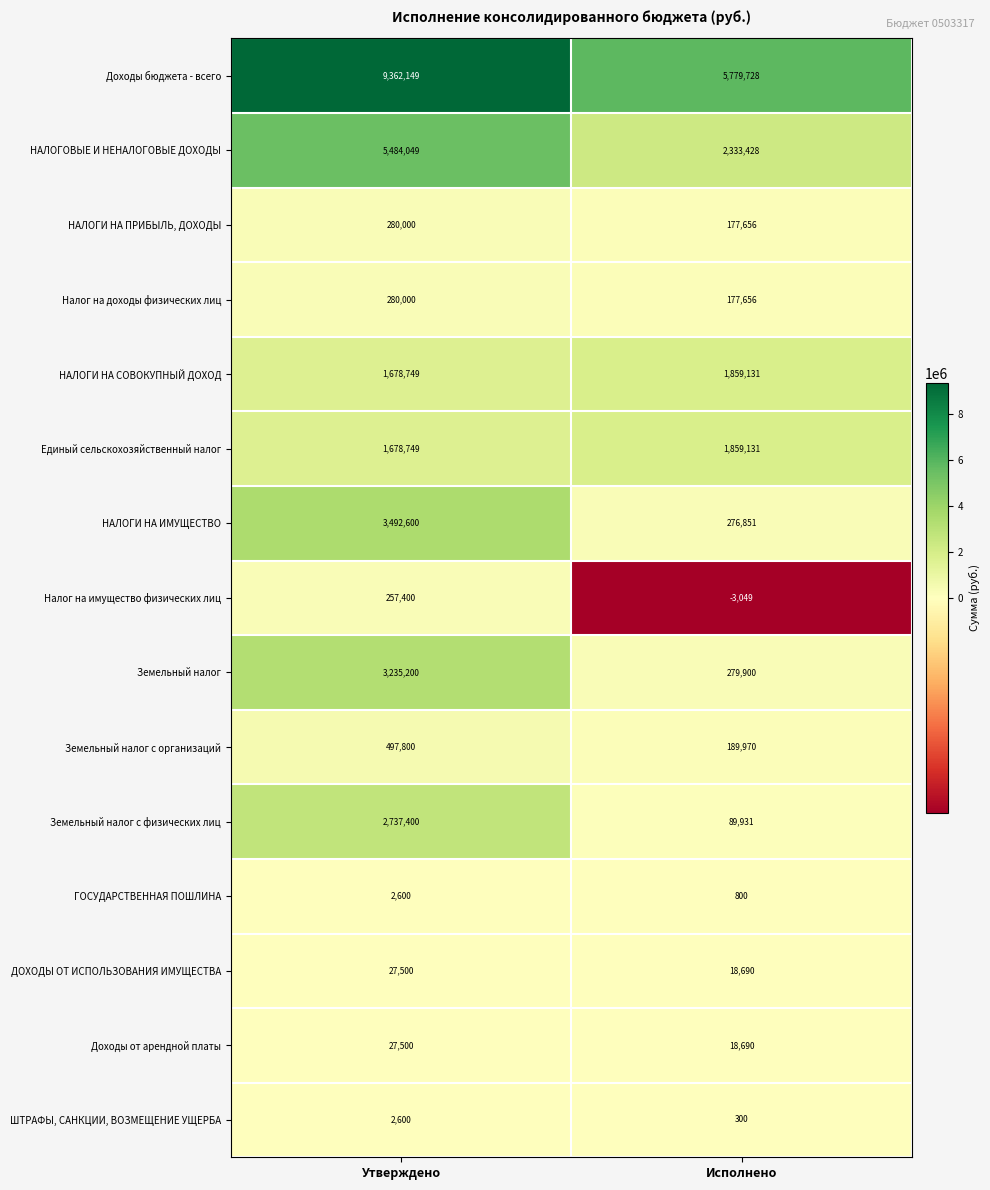

Reading right to left, what are all the values shown in this chart?

Доходы бюджета - всего: Исполнено=5779728	Утверждено=9362149
НАЛОГОВЫЕ И НЕНАЛОГОВЫЕ ДОХОДЫ: Исполнено=2333428	Утверждено=5484049
НАЛОГИ НА ПРИБЫЛЬ, ДОХОДЫ: Исполнено=177656	Утверждено=280000
Налог на доходы физических лиц: Исполнено=177656	Утверждено=280000
НАЛОГИ НА СОВОКУПНЫЙ ДОХОД: Исполнено=1859131	Утверждено=1678749
Единый сельскохозяйственный налог: Исполнено=1859131	Утверждено=1678749
НАЛОГИ НА ИМУЩЕСТВО: Исполнено=276851	Утверждено=3492600
Налог на имущество физических лиц: Исполнено=-3049	Утверждено=257400
Земельный налог: Исполнено=279900	Утверждено=3235200
Земельный налог с организаций: Исполнено=189970	Утверждено=497800
Земельный налог с физических лиц: Исполнено=89931	Утверждено=2737400
ГОСУДАРСТВЕННАЯ ПОШЛИНА: Исполнено=800	Утверждено=2600
ДОХОДЫ ОТ ИСПОЛЬЗОВАНИЯ ИМУЩЕСТВА: Исполнено=18690	Утверждено=27500
Доходы от арендной платы: Исполнено=18690	Утверждено=27500
ШТРАФЫ, САНКЦИИ, ВОЗМЕЩЕНИЕ УЩЕРБА: Исполнено=300	Утверждено=2600